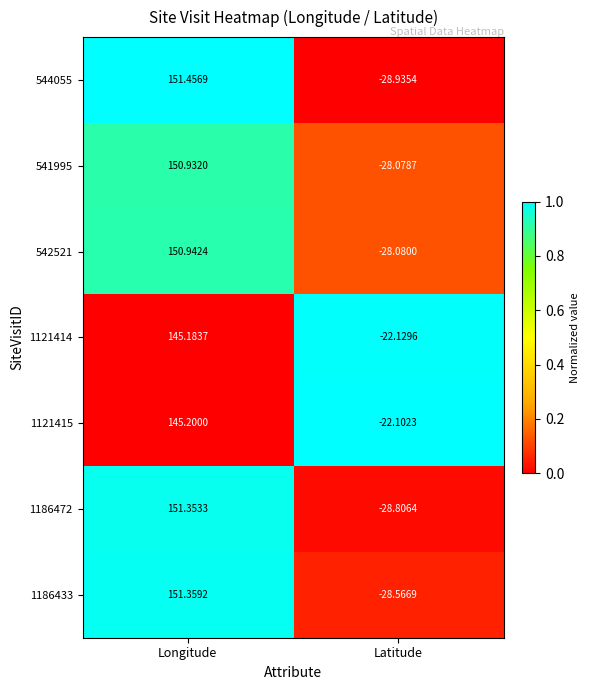

At Latitude, list the series in order from largest to smallest.

1121415, 1121414, 541995, 542521, 1186433, 1186472, 544055